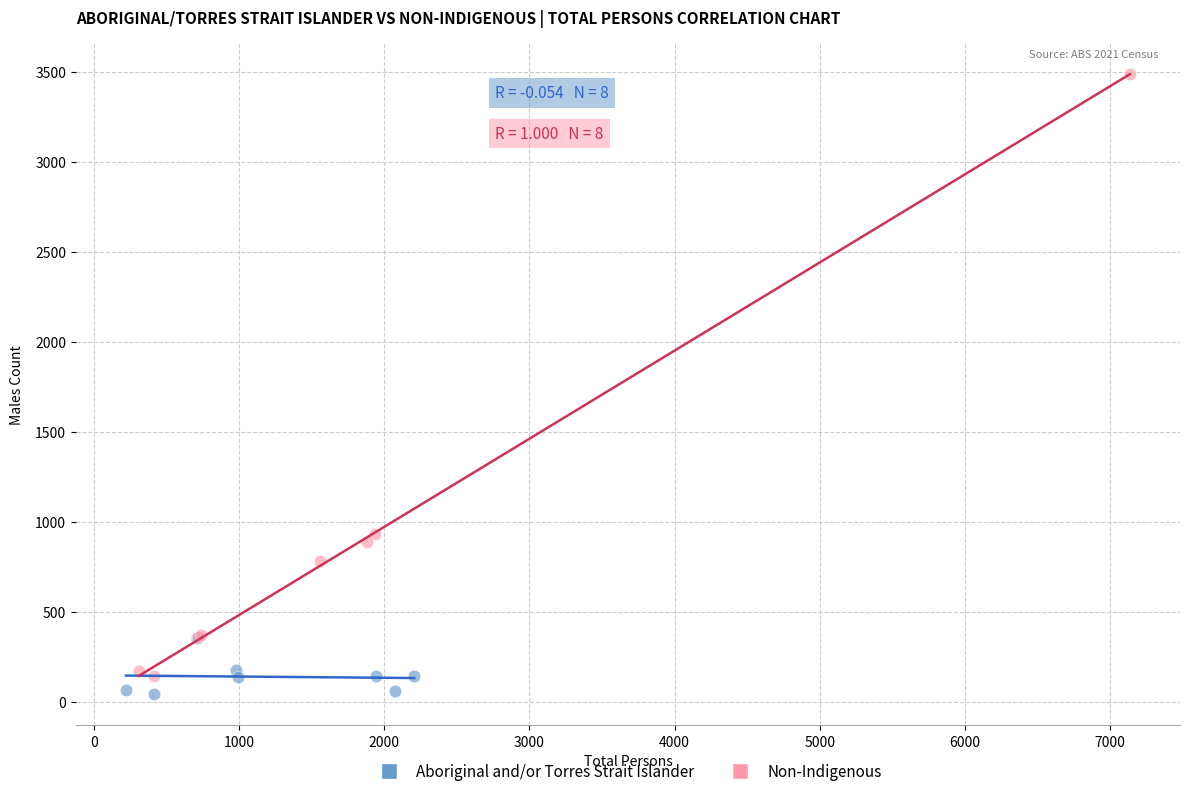

Which series reaches the maximum Y coordinate?

Non-Indigenous